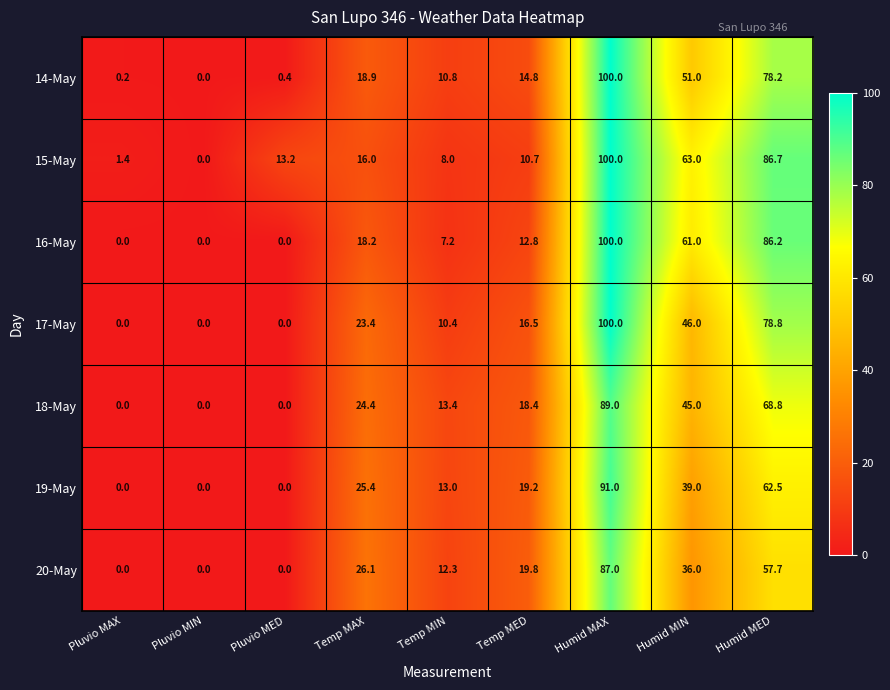

What is the difference between the highest and lowest values at Temp MIN?

6.2